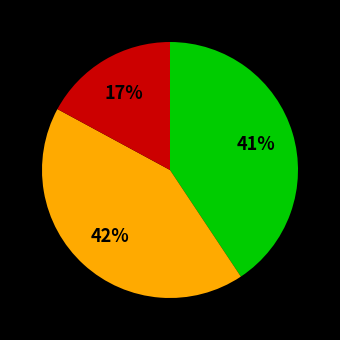

To the nearest percent, what is the difference between the largest and smallest slice percentages?

25%